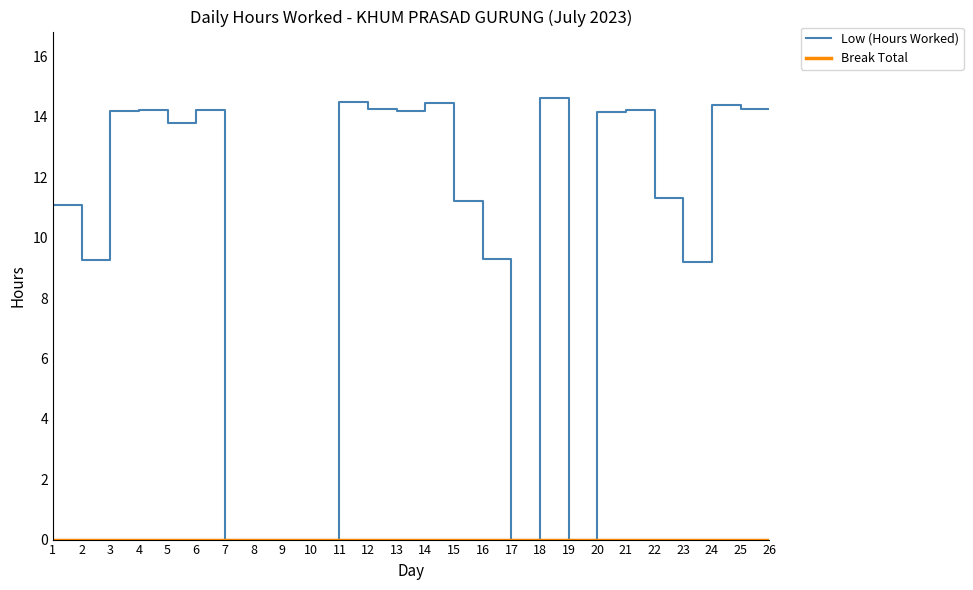

What is the total value across all series at 13?

14.2